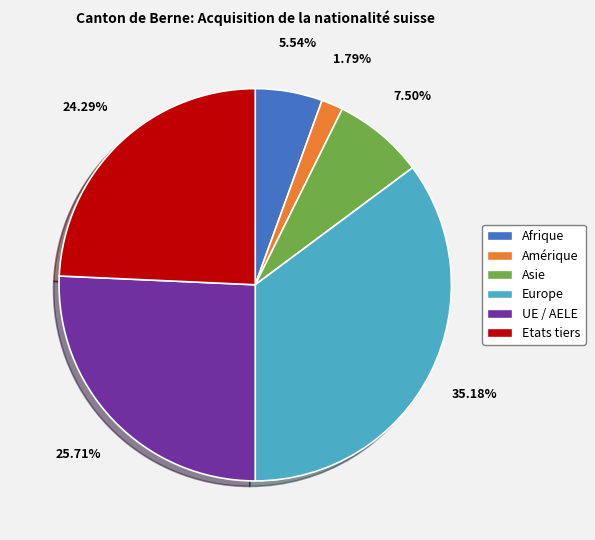

How many segments does this pie chart have?

6